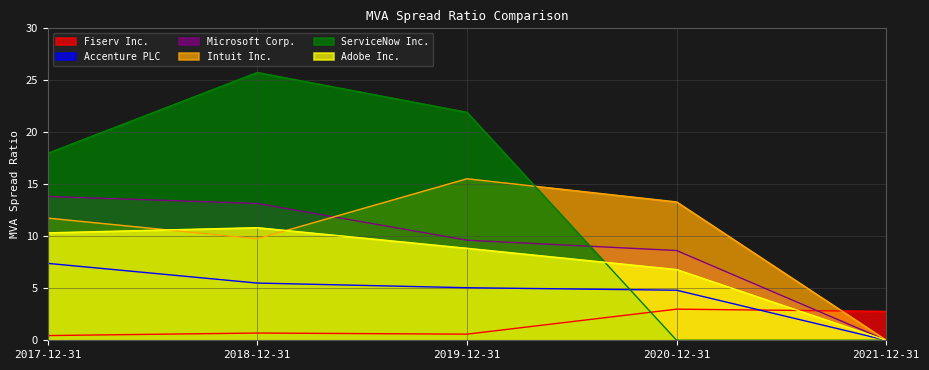

What is the total value across all series at 2020-12-31?

36.5